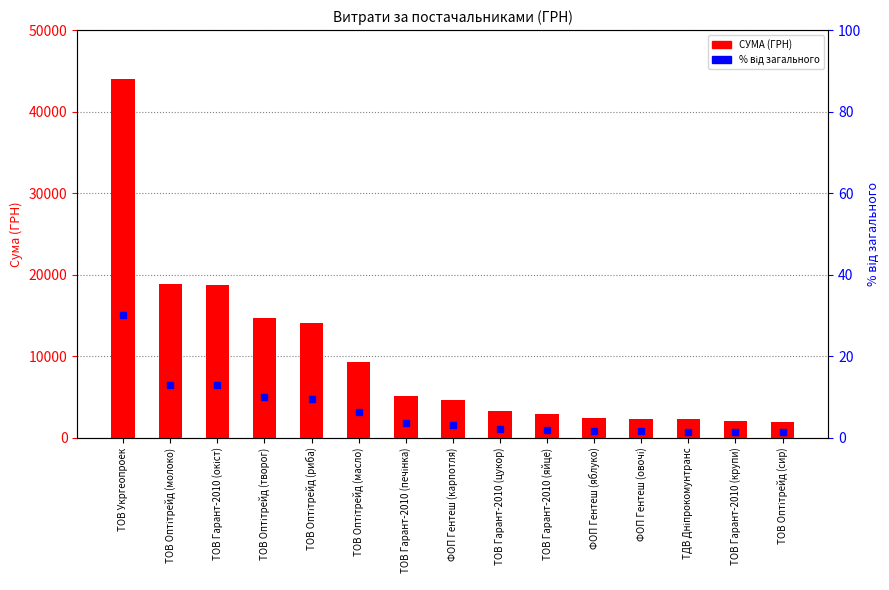

Are the bars horizontal?

No